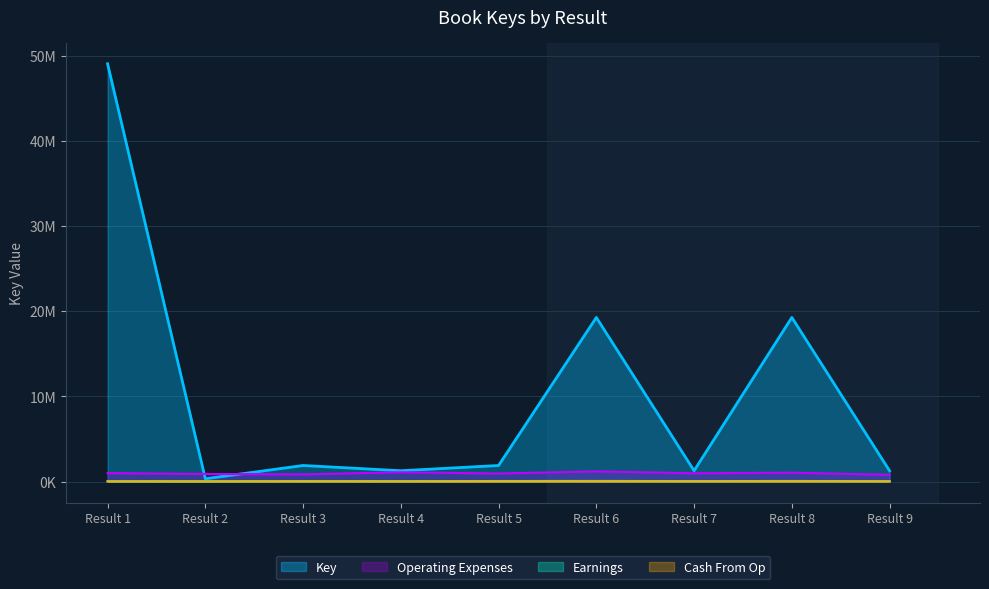

Count the number of values greater than 1894018.

4